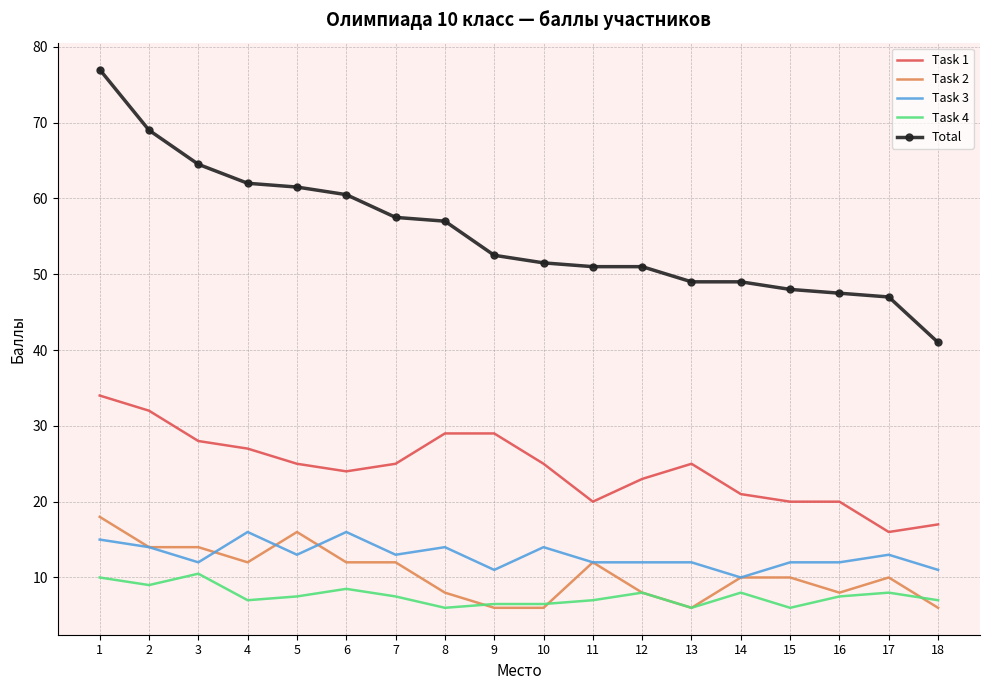

What is the sum of the Task 3 values at 10 and 13?

26.0